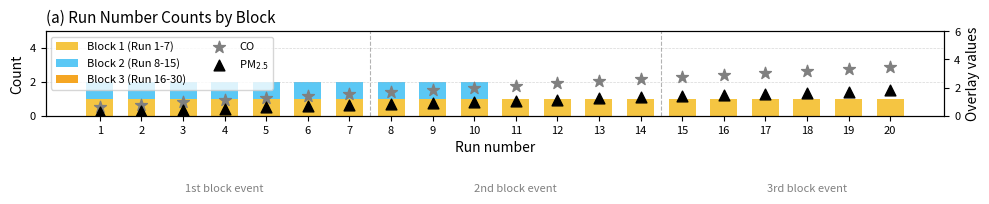

What is the total value across all series at 7?

4.3